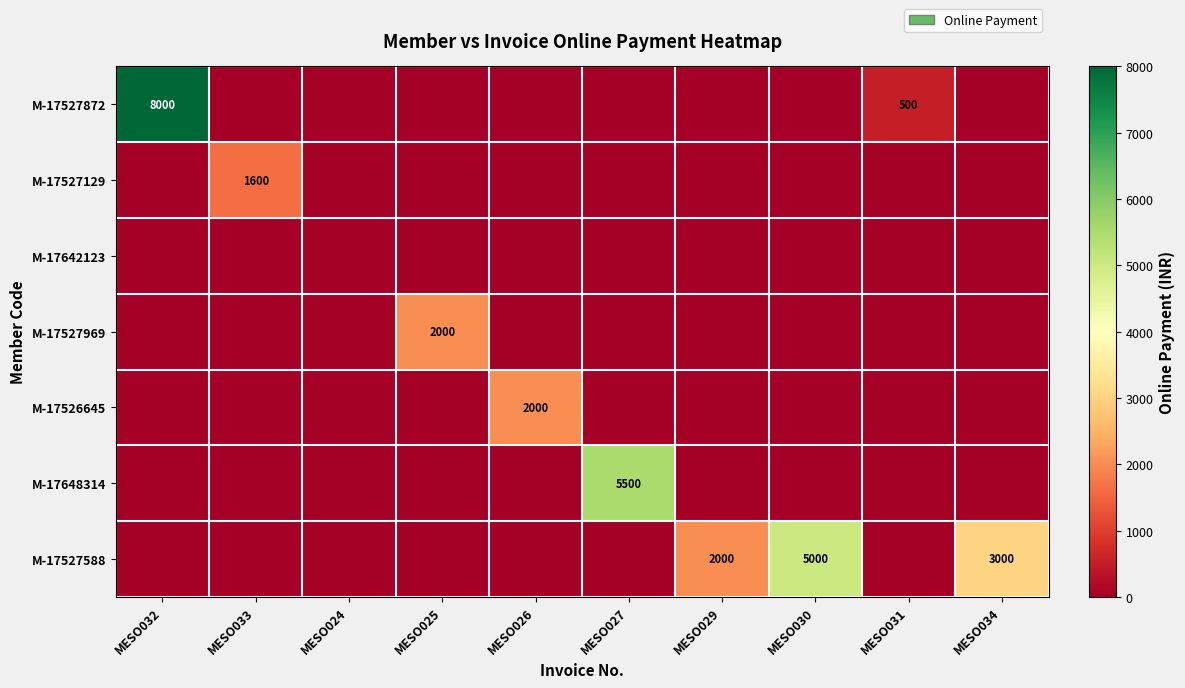

Is it true that M-17527872 equals 500 at MESO031?

True